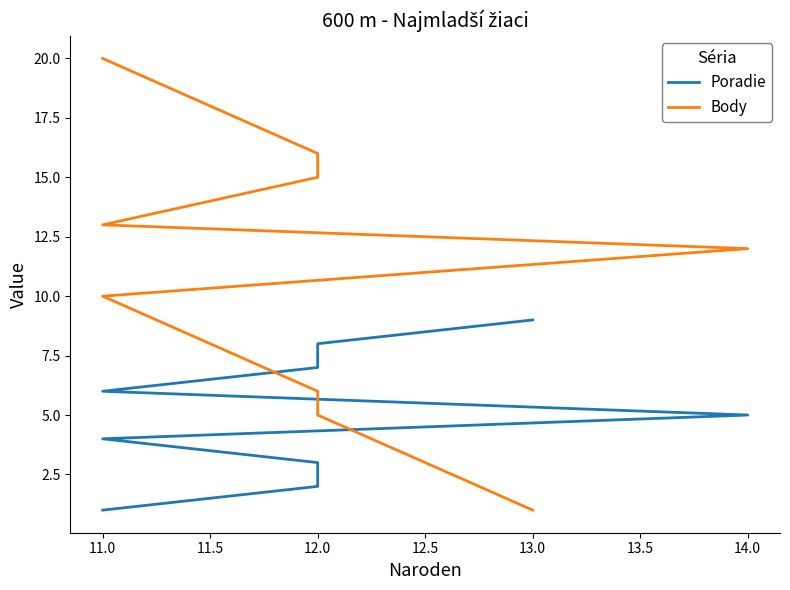

True or false: Poradie has more than 1 points higher than both neighbors.

False